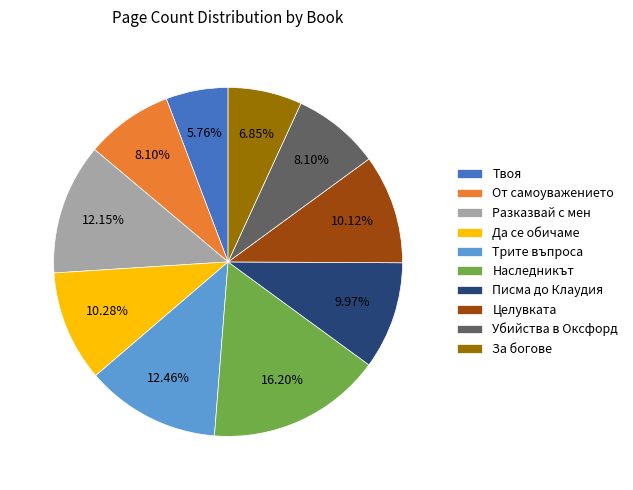

How many segments does this pie chart have?

10